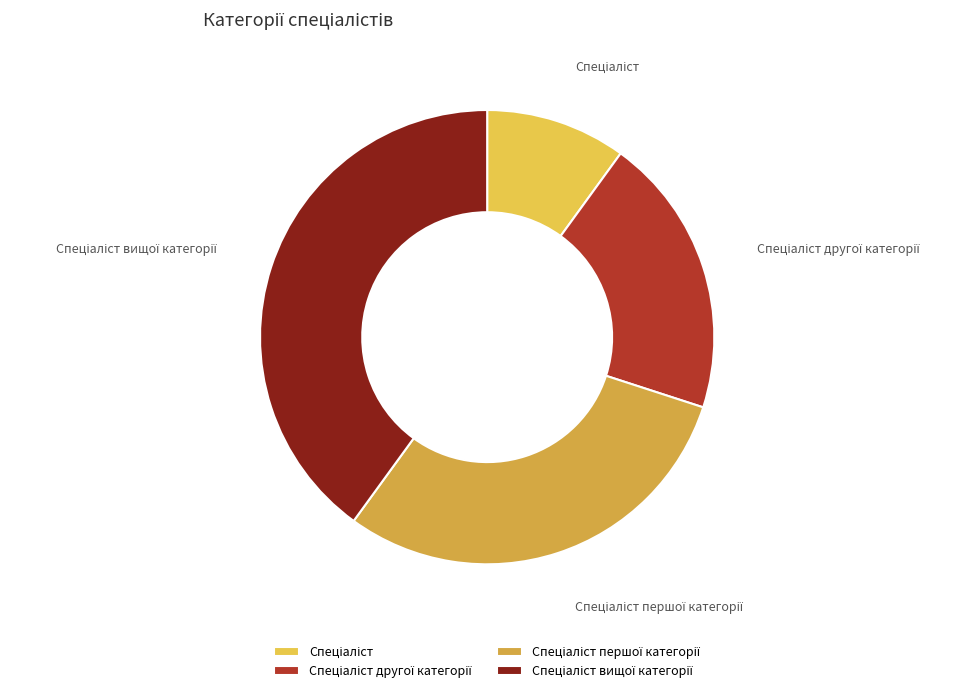

Does any single category account for the majority?

No